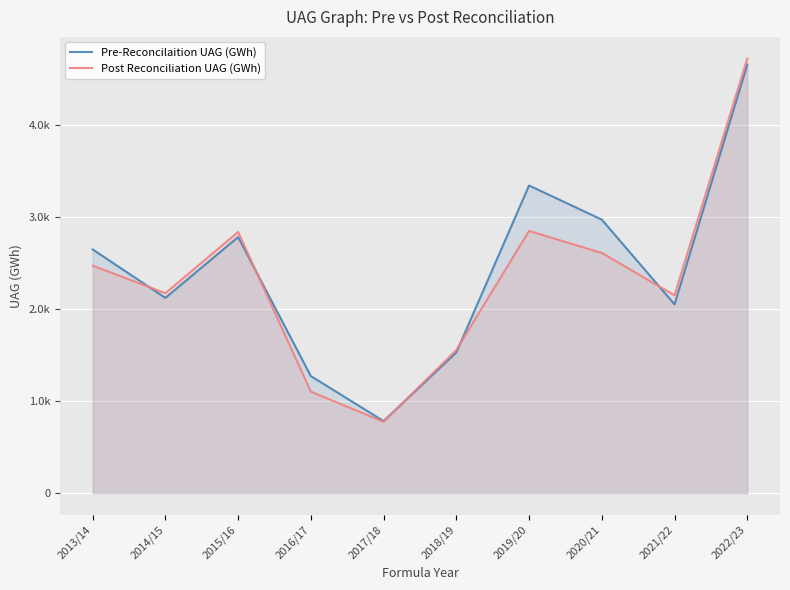

How many interior local peaks does the Post Reconciliation UAG (GWh) series have?

2